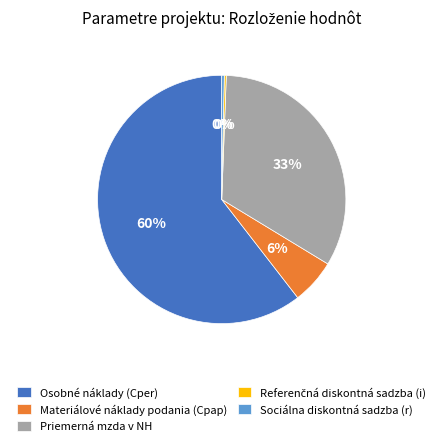

Which slice is the largest?

Osobné náklady (Cper)